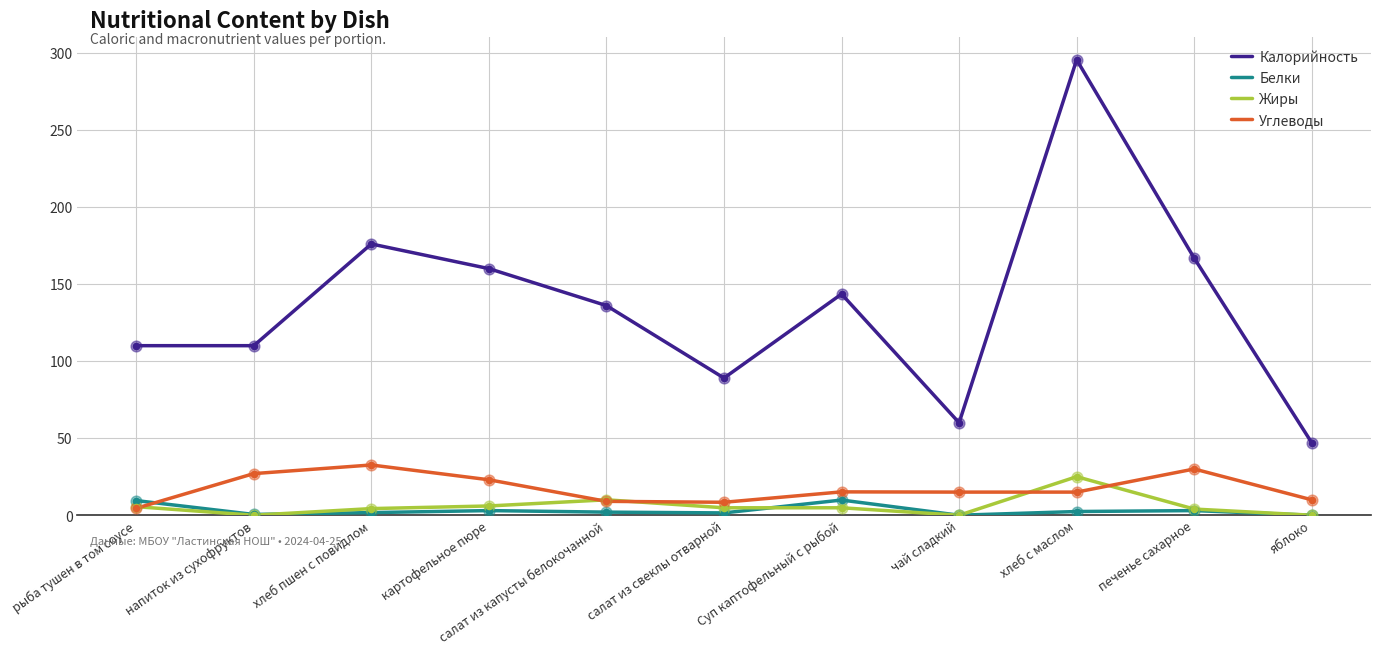

Which series has the largest range (max minus min)?

Калорийность